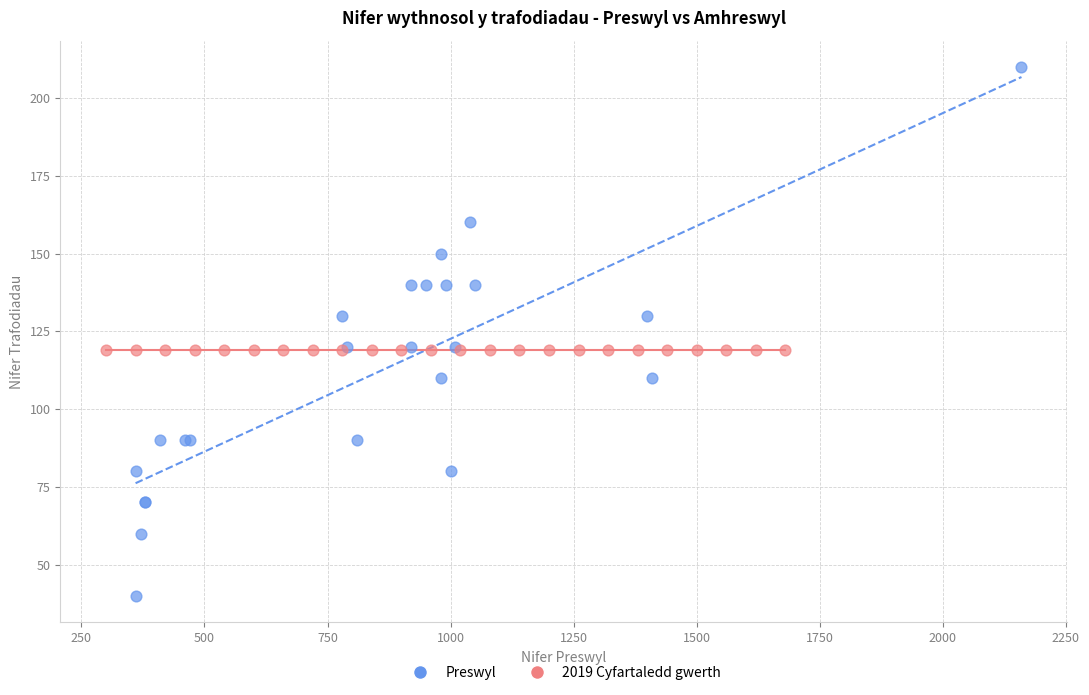

Which series reaches the maximum Y coordinate?

Preswyl